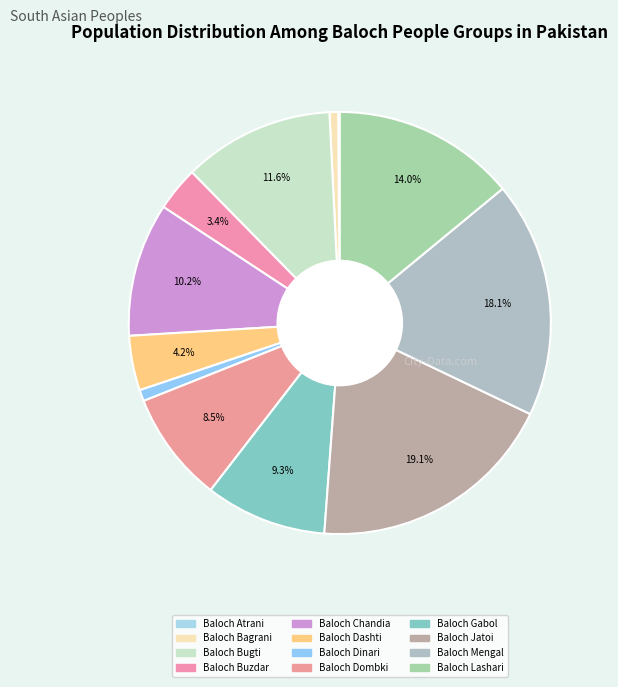

How much of the chart is everything except Baloch Lashari?

86.0%